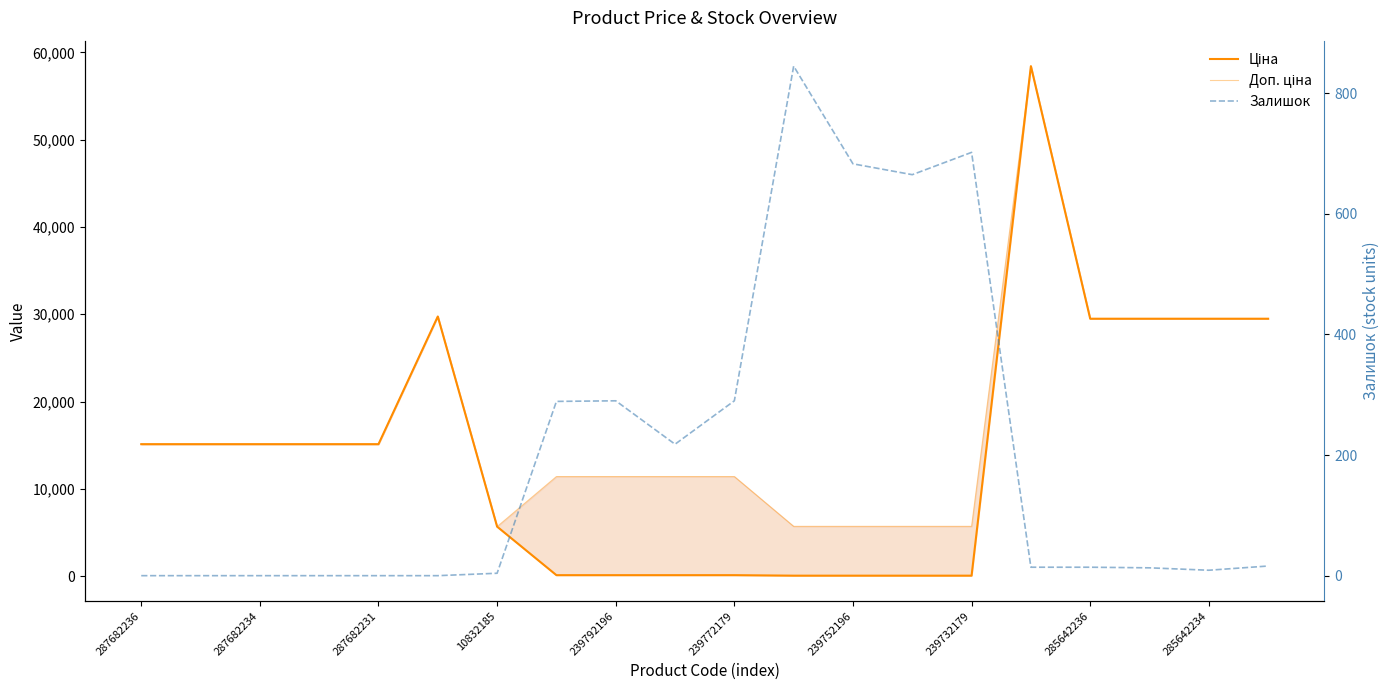

What position from the left is 13?

14